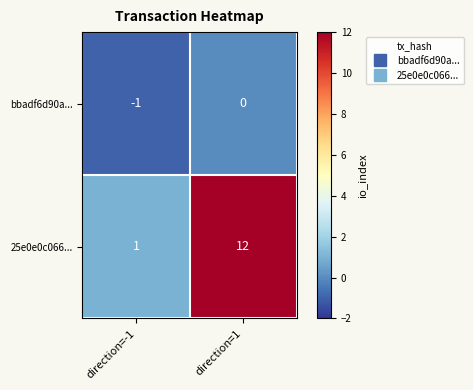

What is the minimum value shown in the chart?

-1